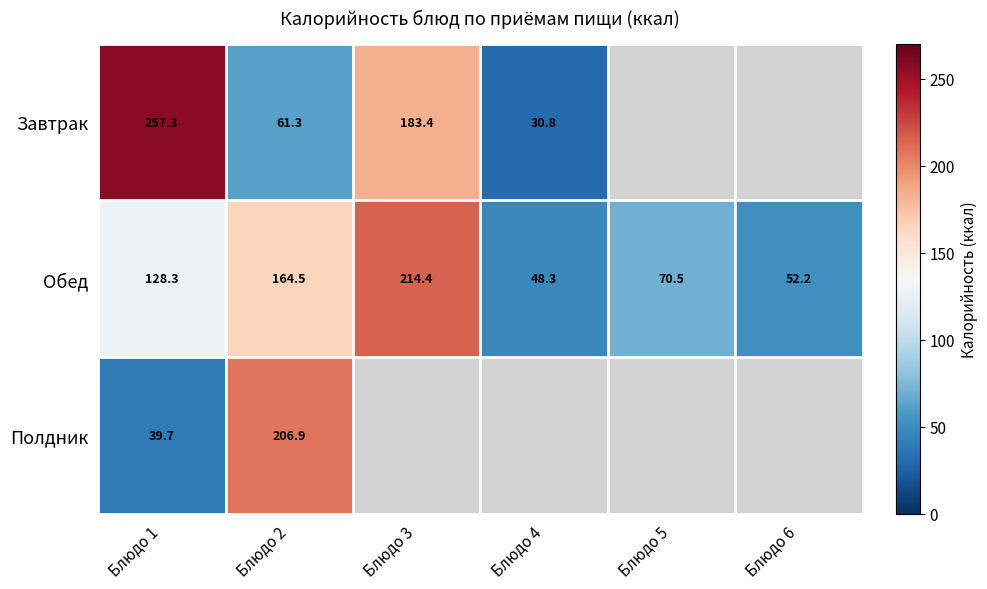

List the labels in order of Обед value, largest first.

Блюдо 3, Блюдо 2, Блюдо 1, Блюдо 5, Блюдо 6, Блюдо 4